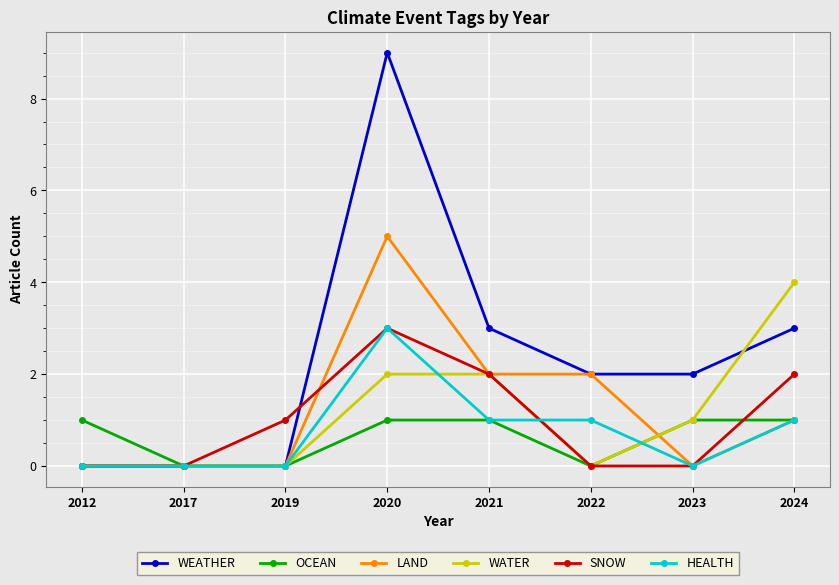

What is the difference between the HEALTH values at 2012 and 2020?

3